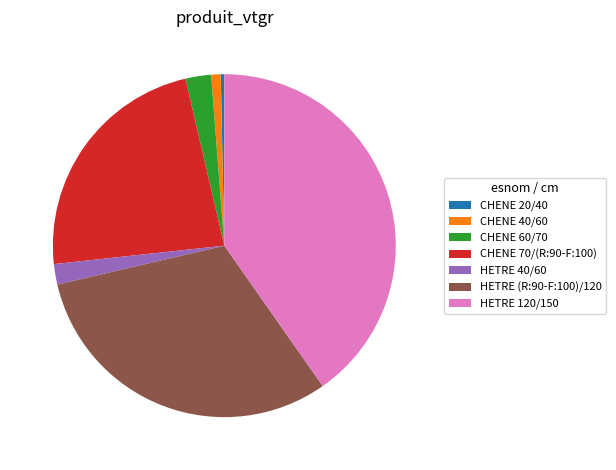

Combined, do HETRE (R:90-F:100)/120 and CHENE 20/40 account for over 50%?

No